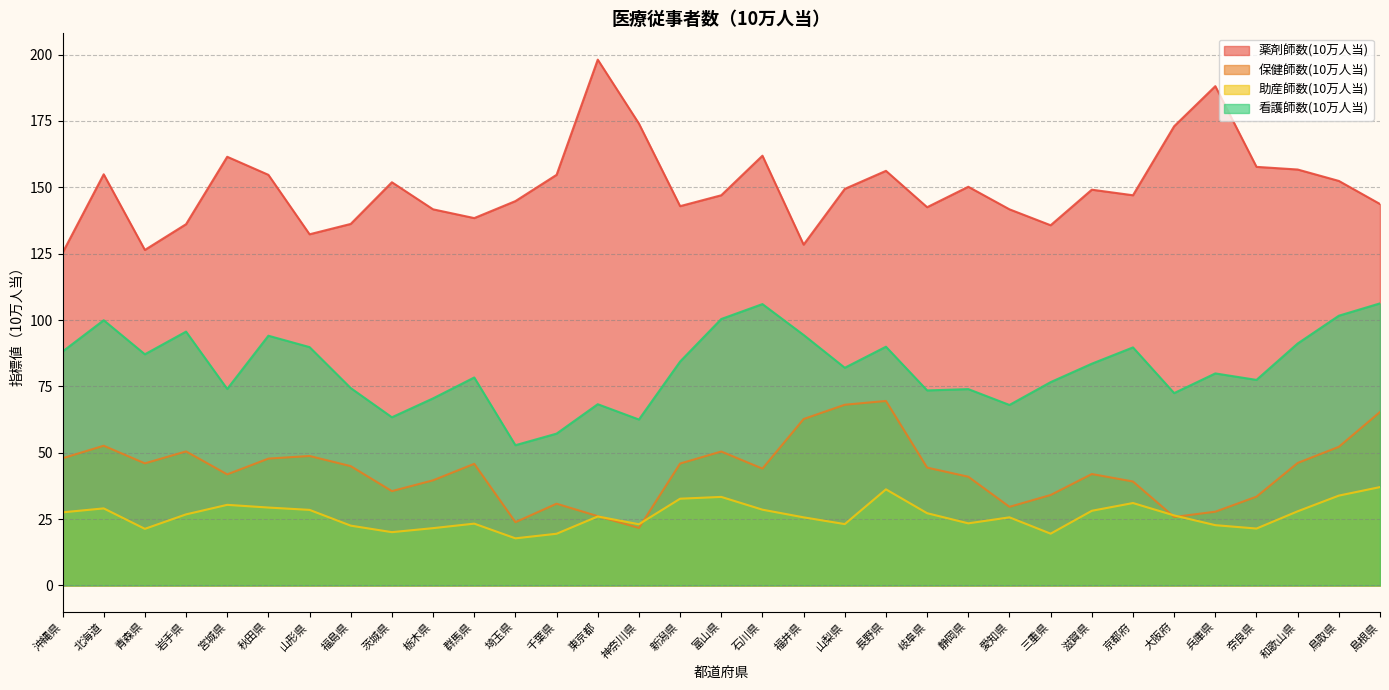

True or false: 看護師数(10万人当) and 保健師数(10万人当) intersect in this chart.

False